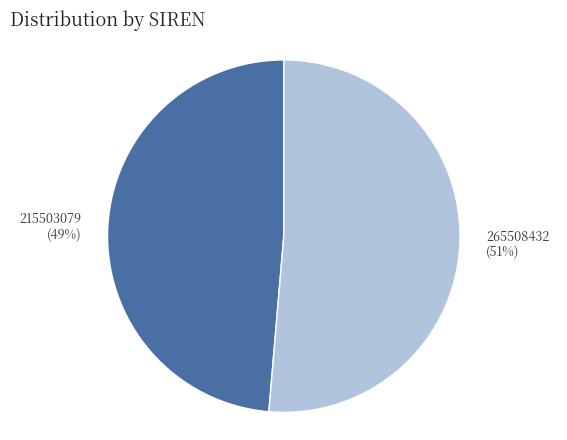

Is the sum of 265508432 and 215503079 greater than half?

Yes